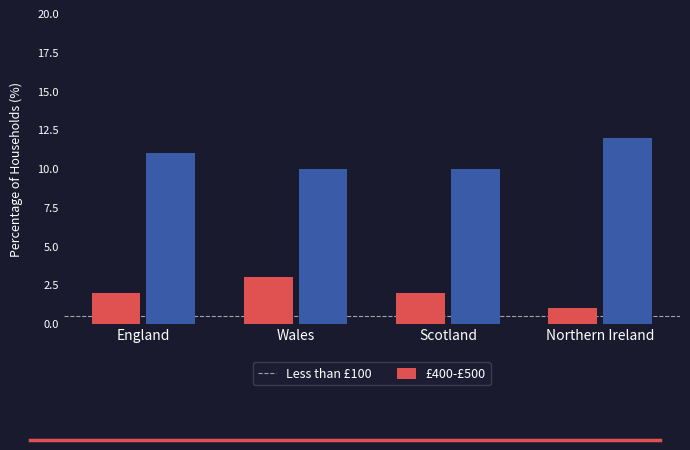

What is the average value of the £400-£500 series?

11